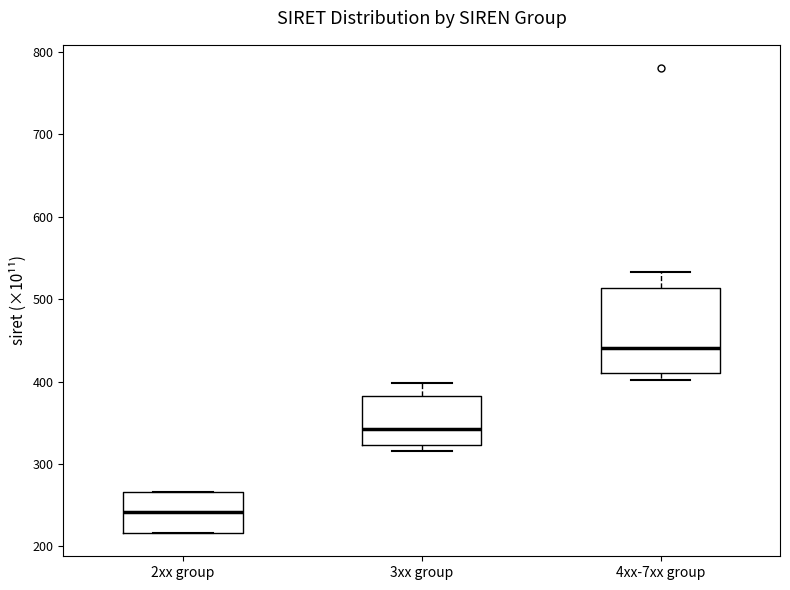

Where is the lower edge of the box for 2xx group on the y-axis? The values are not printed on the chart, so give them approximately, as read against the axis.

220